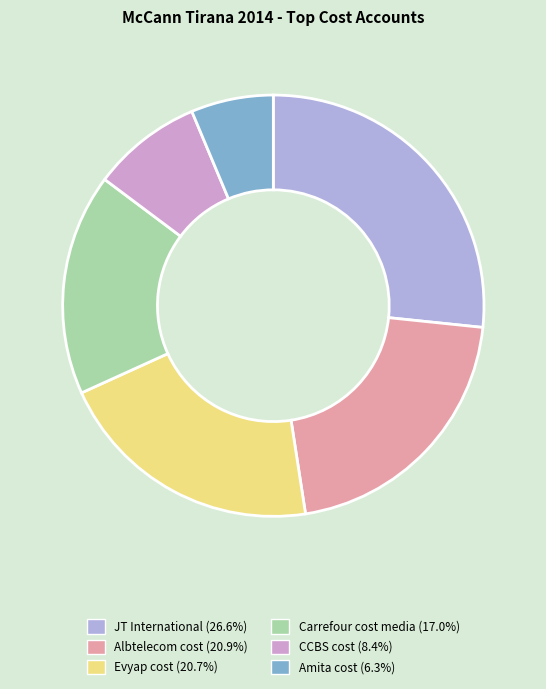

Which category has the smallest portion of the pie?

Amita cost